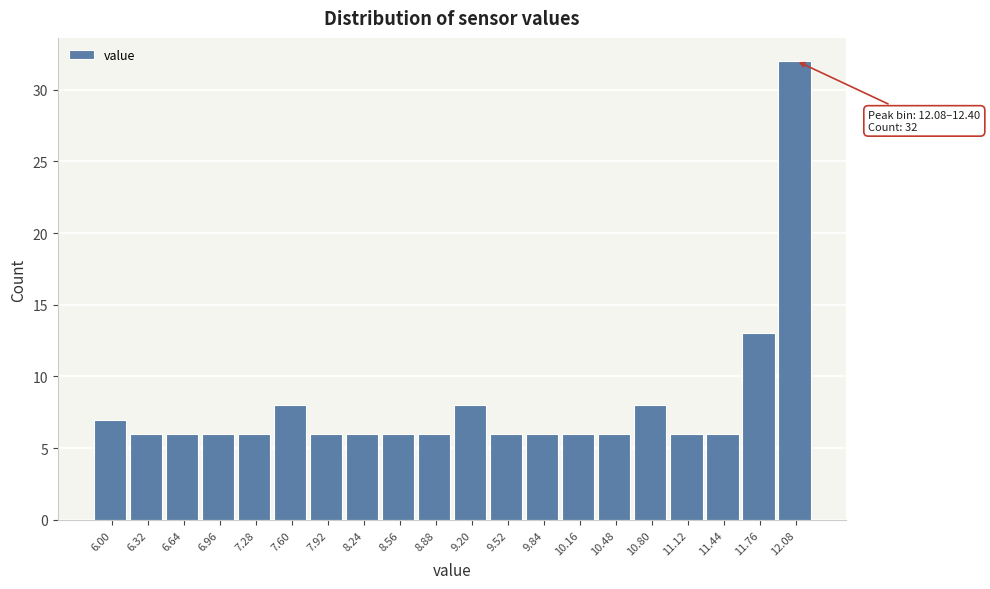

Reading left to right, transcribe all the data shown in this chart.

7	6	6	6	6	8	6	6	6	6	8	6	6	6	6	8	6	6	13	32